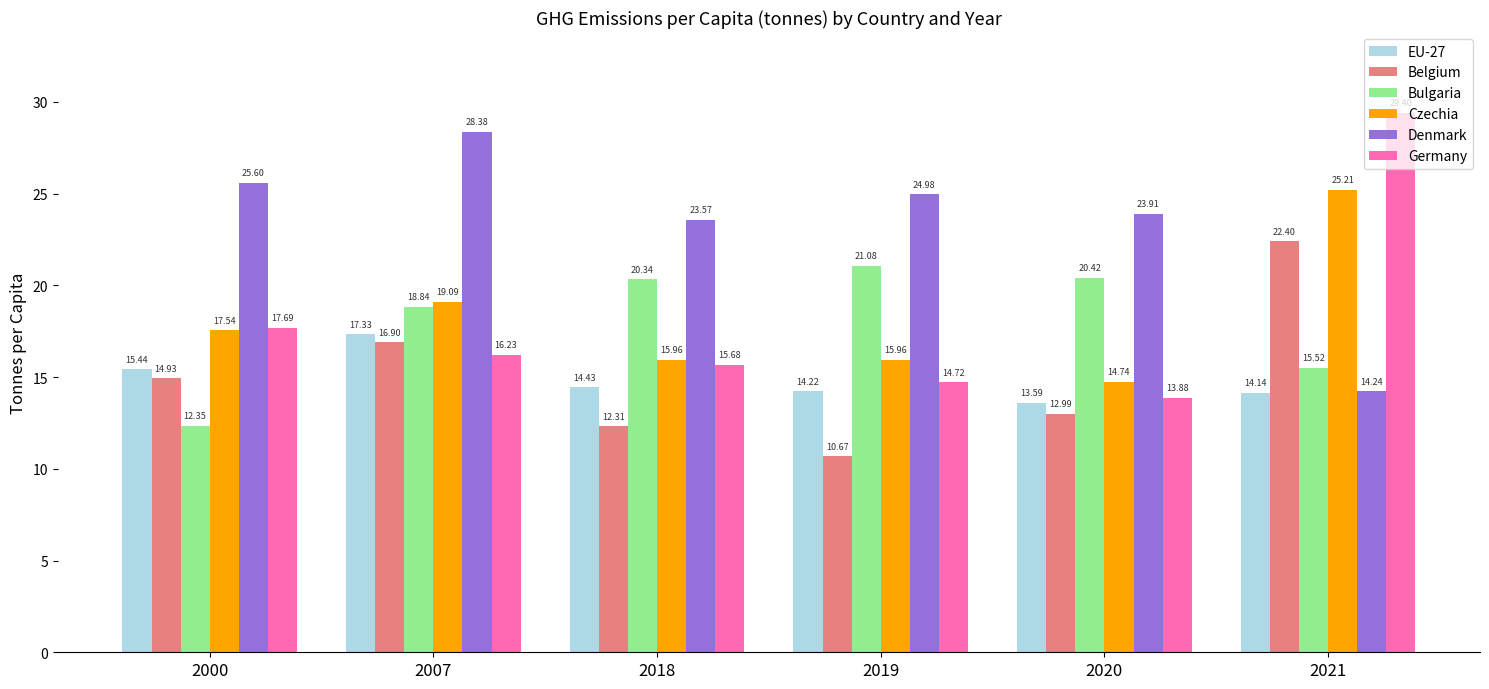

At which category does the chart reach its peak across all series?

2021